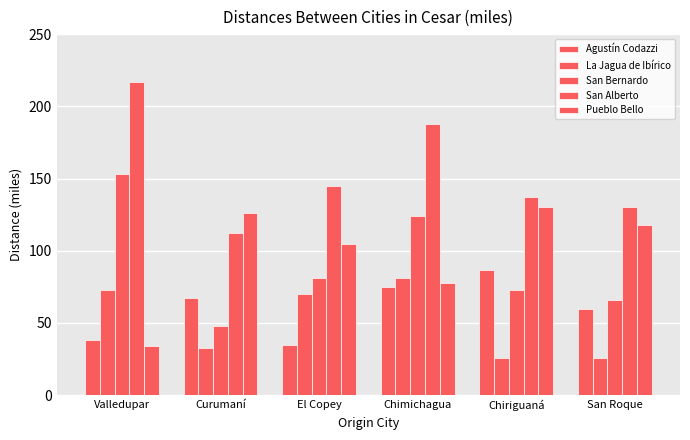

Between Valledupar and Curumaní, which series saw the biggest shift?

San Bernardo